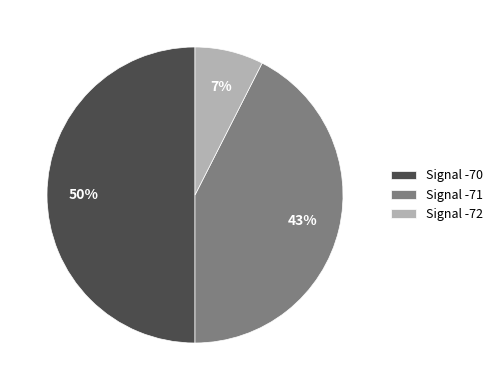

Is the sum of Signal -72 and Signal -70 greater than half?

Yes